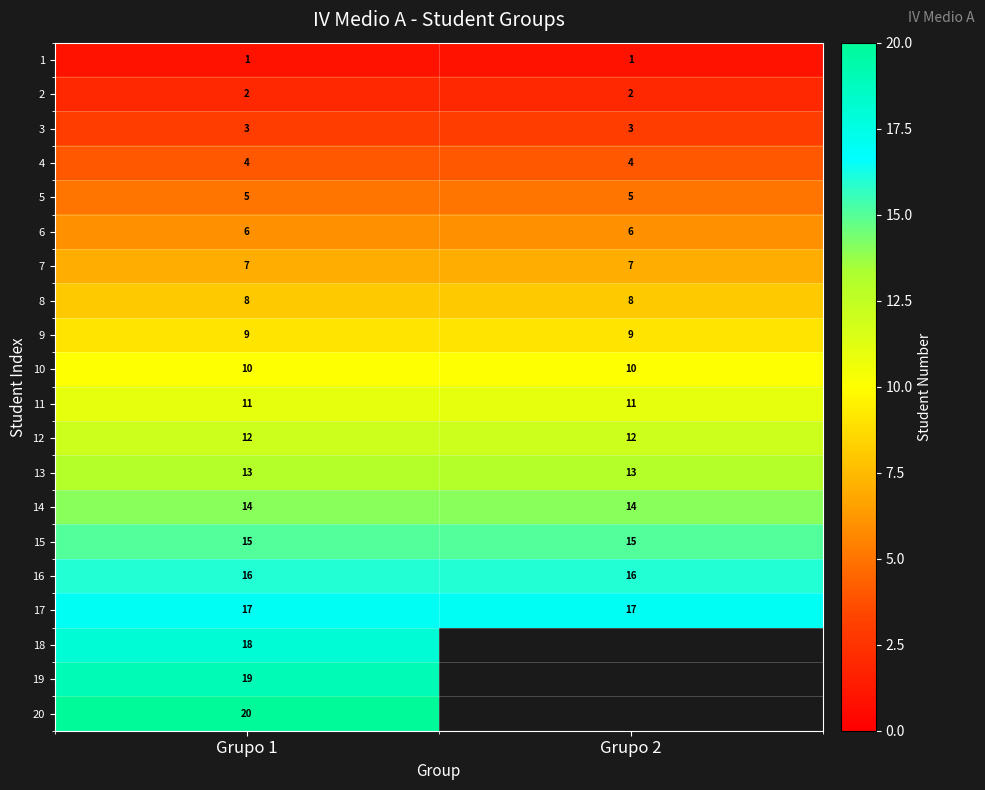

At Grupo 1, list the series in order from smallest to largest.

1, 2, 3, 4, 5, 6, 7, 8, 9, 10, 11, 12, 13, 14, 15, 16, 17, 18, 19, 20